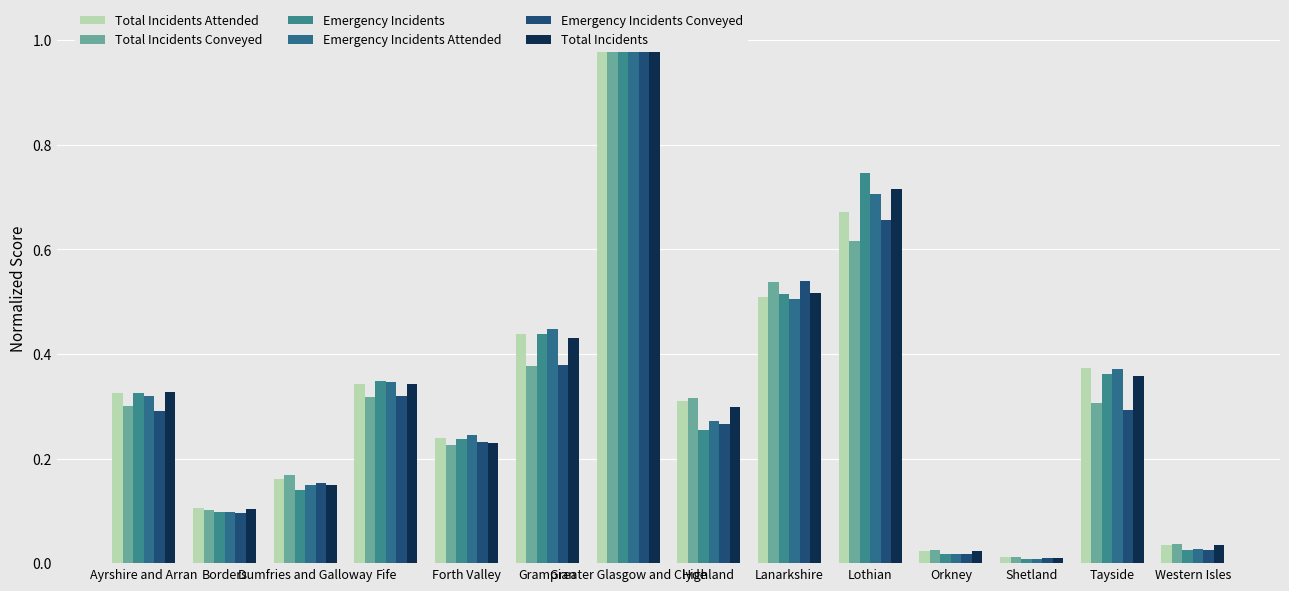

Where is Total Incidents Attended nearest to the value 0?

Shetland